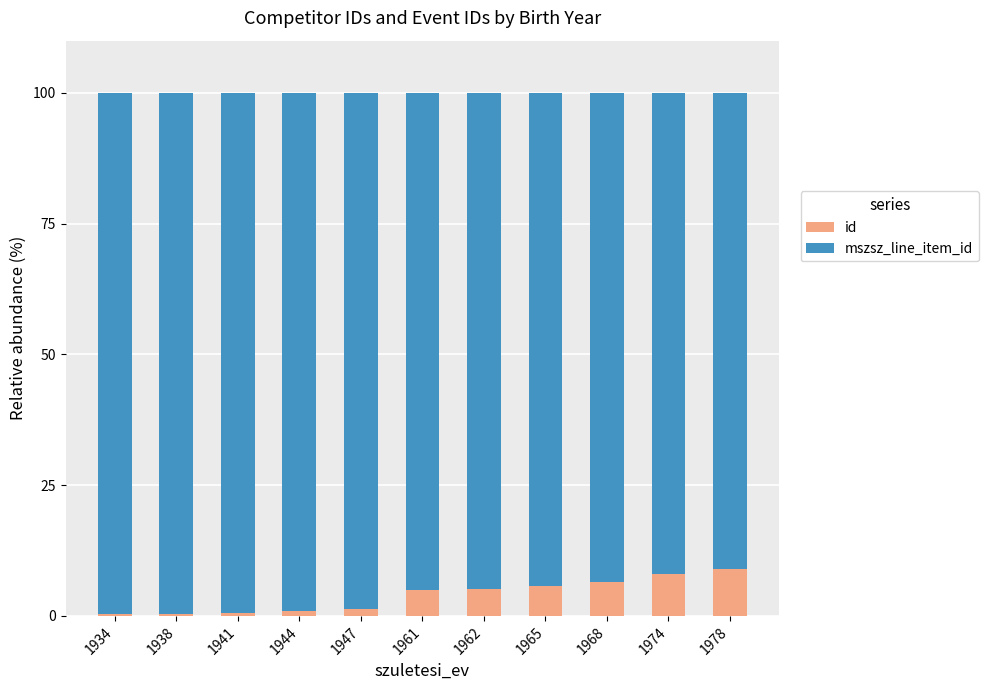

What is the highest value of the id series?

8.9